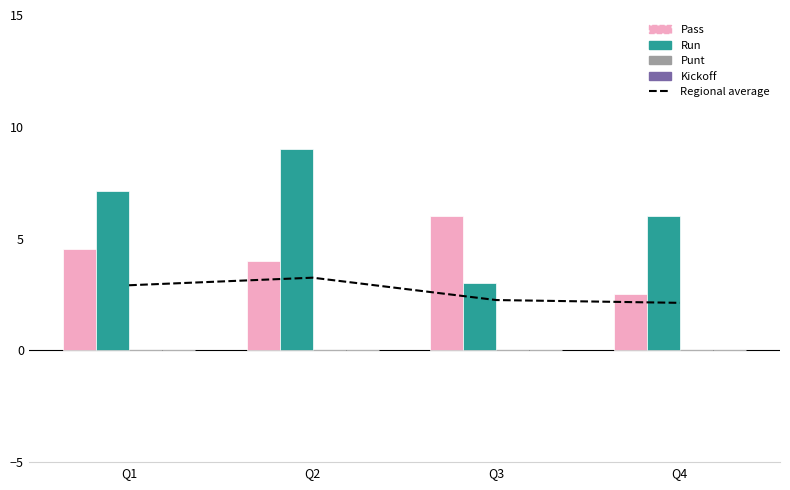

What is the difference between the maximum and minimum values in the Regional average series?

1.1